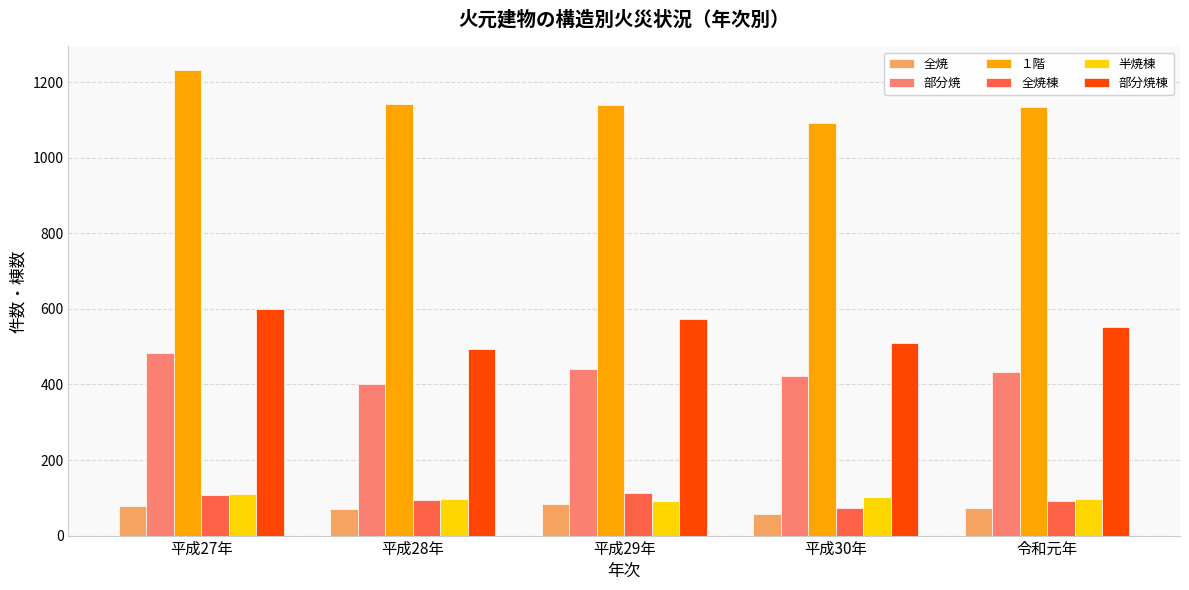

What is the approximate value of 全焼 at 平成29年?

83